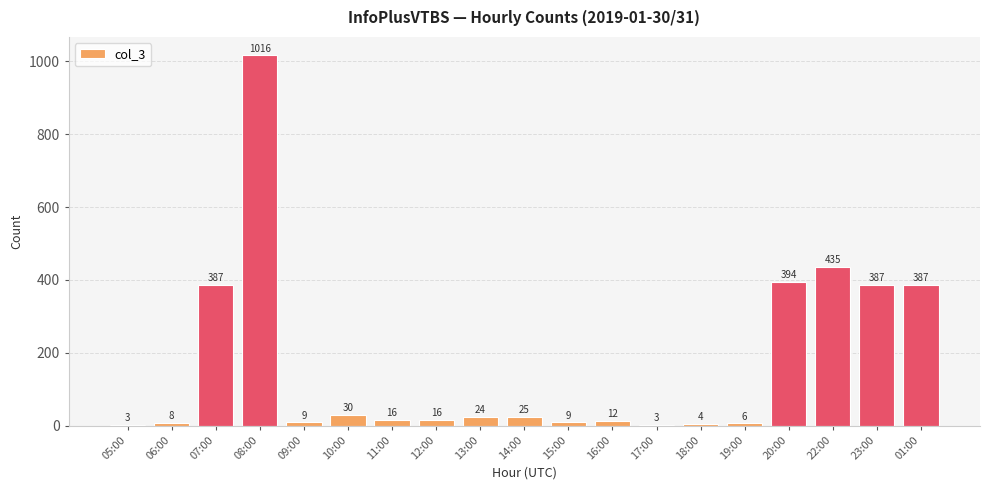

Is it true that the value at 20:00 is 394?

True